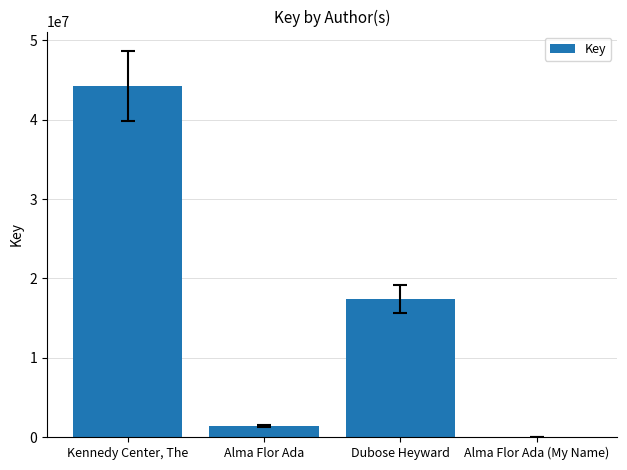

What is the maximum value shown in the chart?

44254525